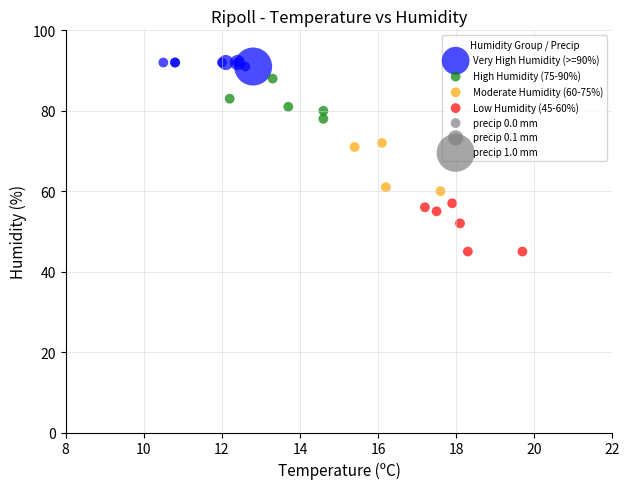

Which series reaches the minimum Y coordinate?

Low Humidity (45-60%)